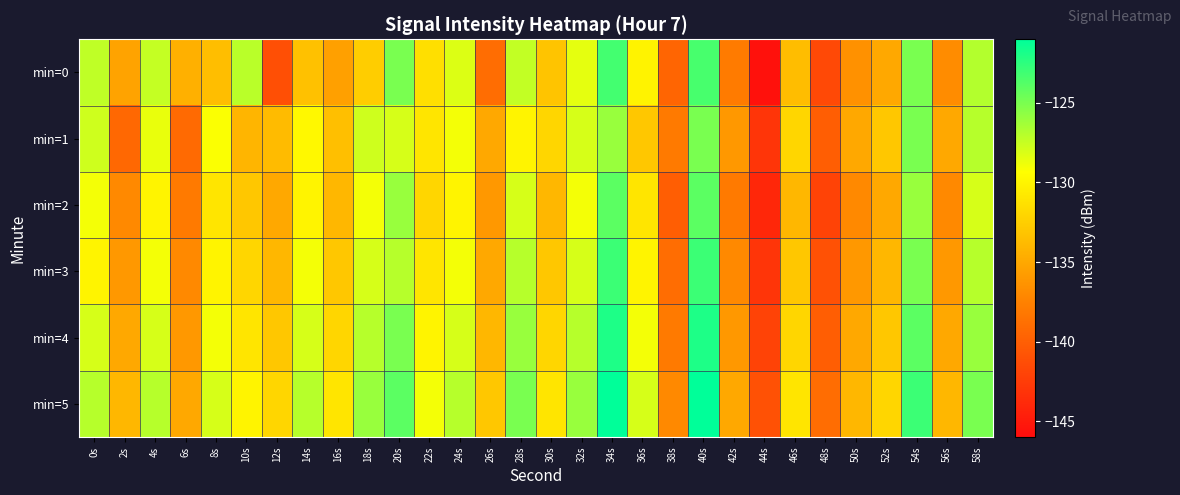

Between 54s and 38s, which is larger?

54s